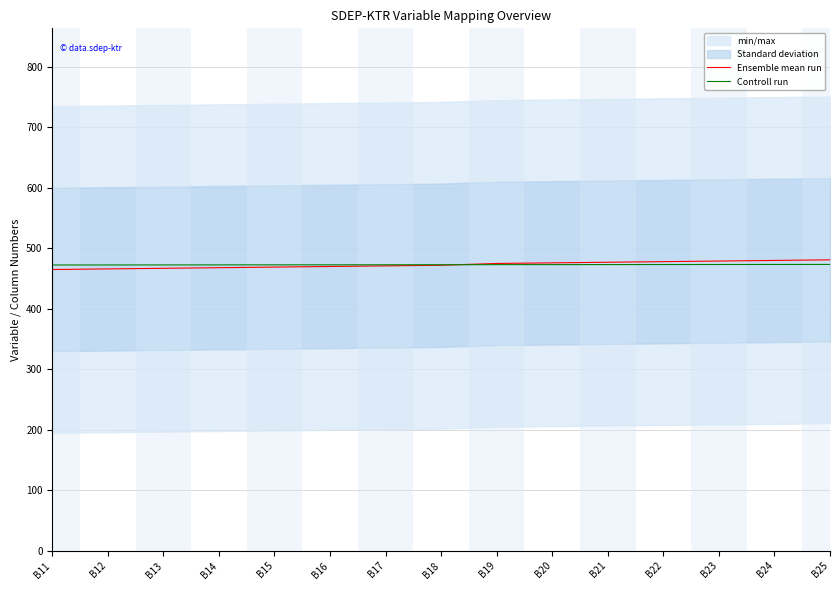

The Ensemble mean run series shows 467.0 at B13. True or false?

True